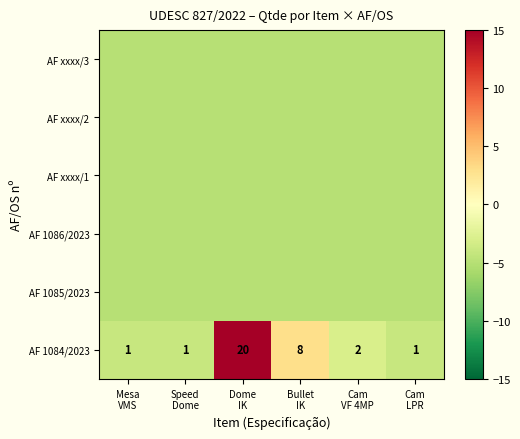

What is the difference between the maximum and minimum values in the AF 1084/2023 series?

19